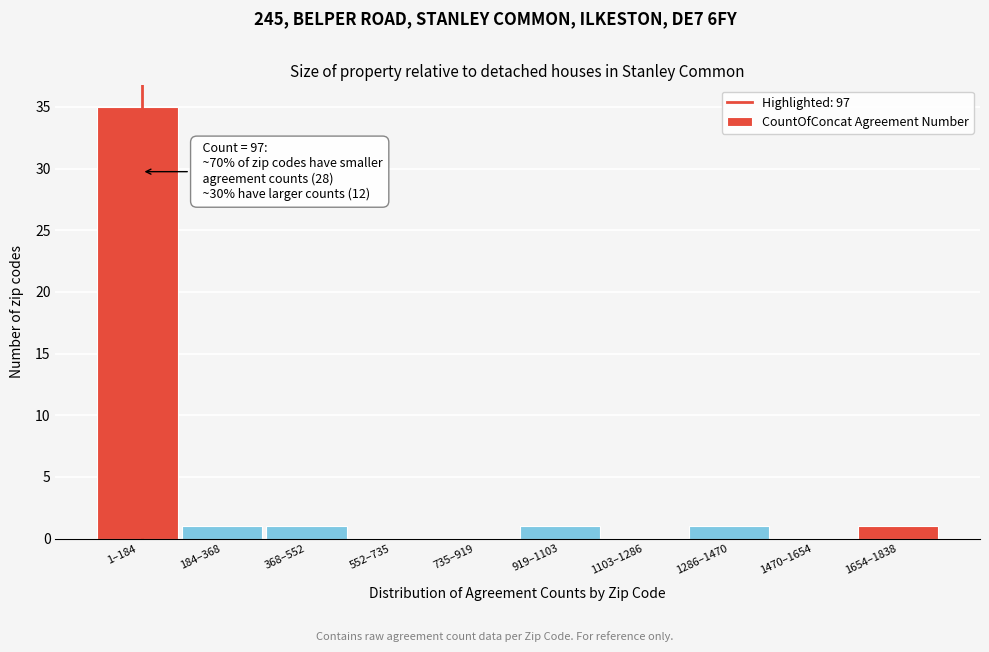

Reading right to left, extract all data points from this chart.

1654–1838=1	1470–1654=0	1286–1470=1	1103–1286=0	919–1103=1	735–919=0	552–735=0	368–552=1	184–368=1	1–184=35